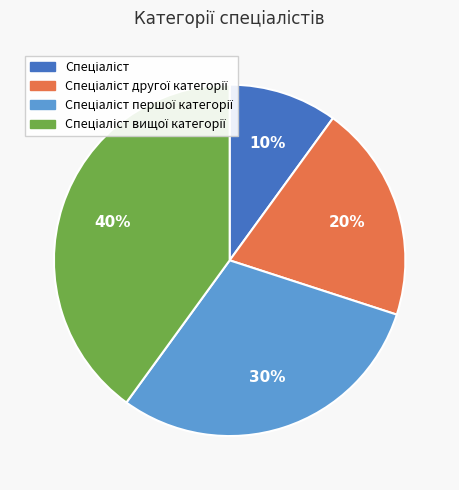

Is there any slice that represents more than half of the pie?

No